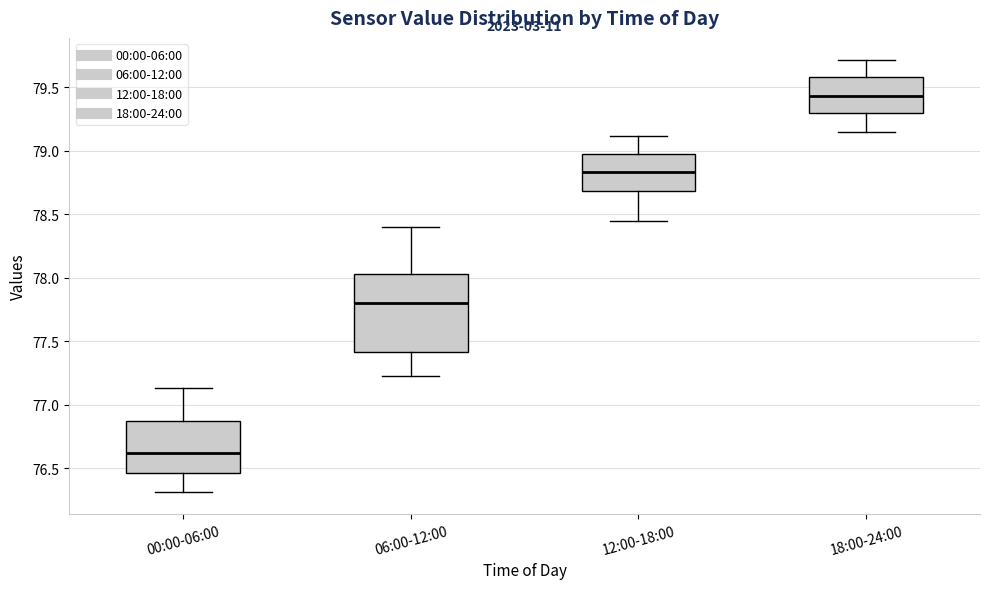

Where does the lower whisker of the box for 18:00-24:00 end on the y-axis? The values are not printed on the chart, so give them approximately, as read against the axis.

79.15